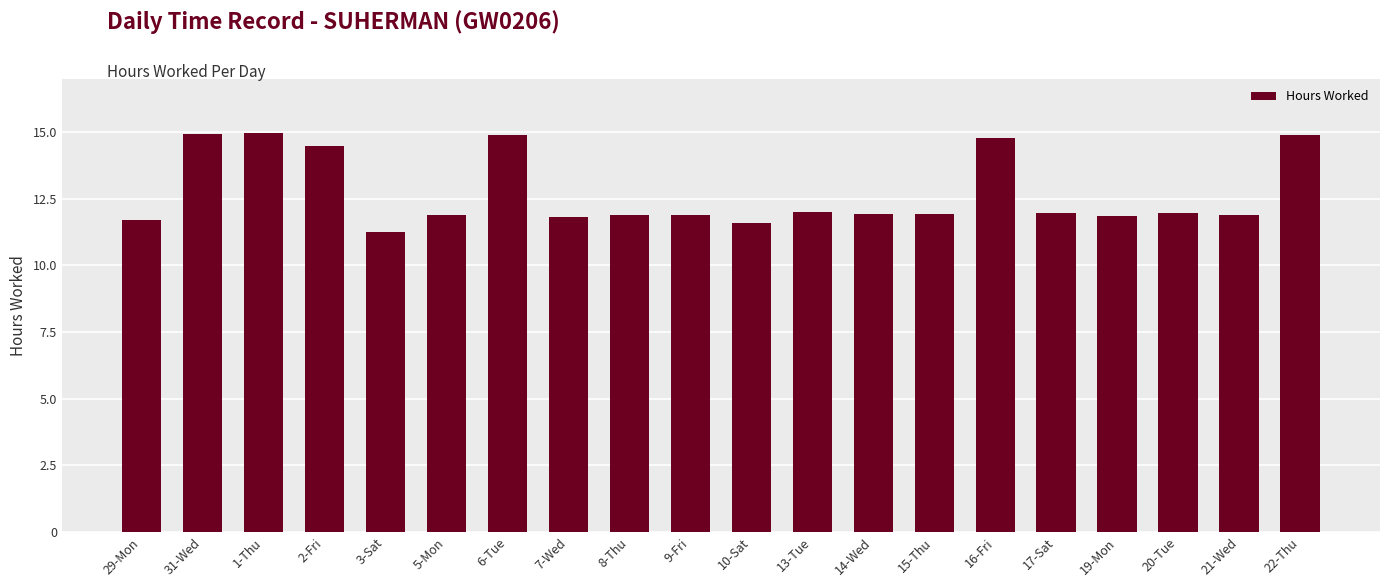

What is the ratio of the value at 6-Tue to the value at 19-Mon?

1.3